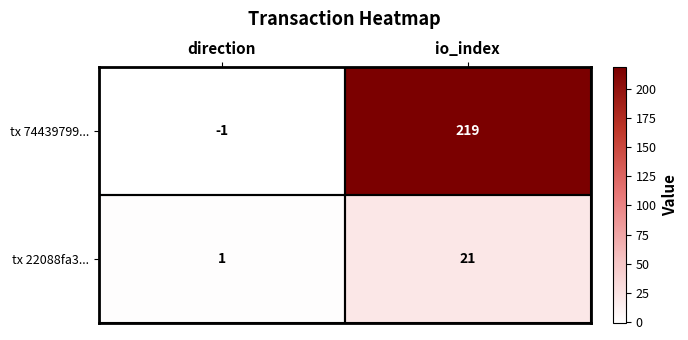

List the series in order of their overall mean, lowest first.

tx 22088fa3..., tx 74439799...